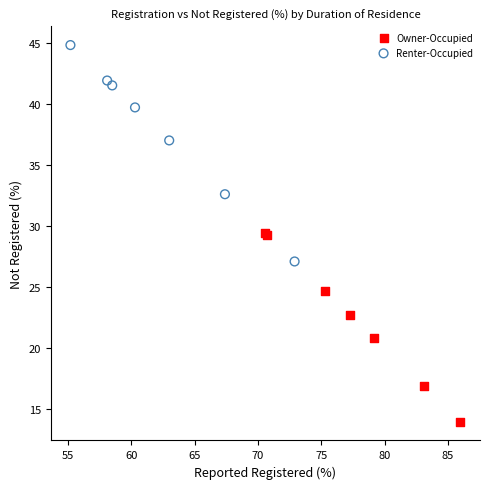

Which series reaches the maximum Y coordinate?

Renter-Occupied